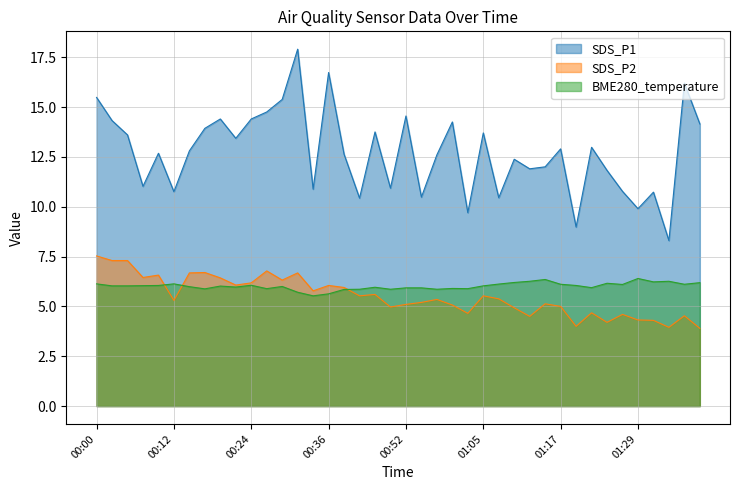

True or false: SDS_P2 and SDS_P1 intersect in this chart.

False